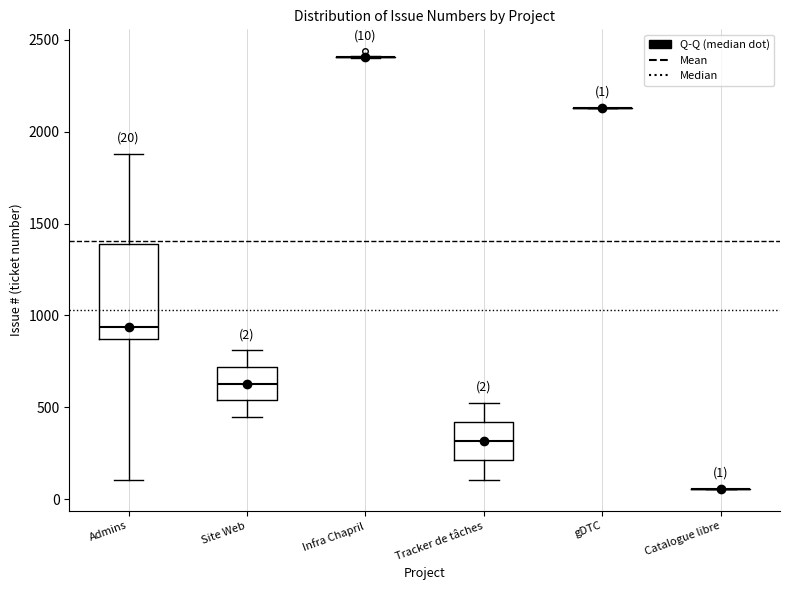

Which box is the tallest, from its lower edge to its upper edge?

Admins